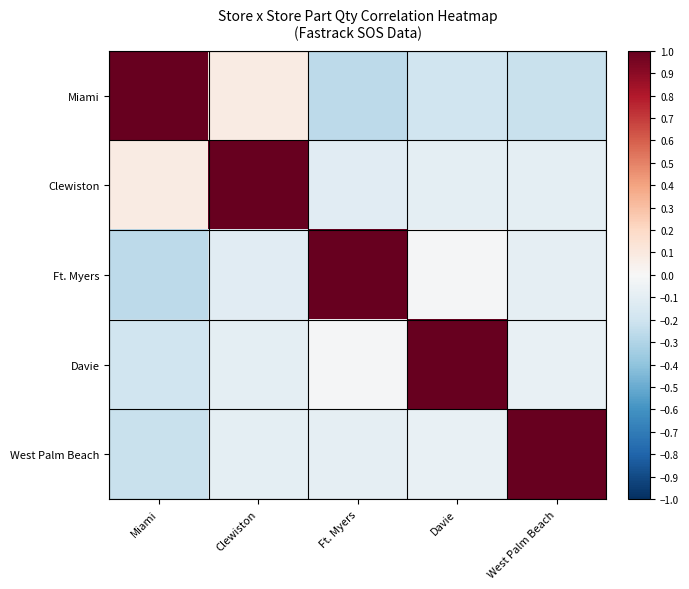

Which series has the largest range (max minus min)?

Ft. Myers